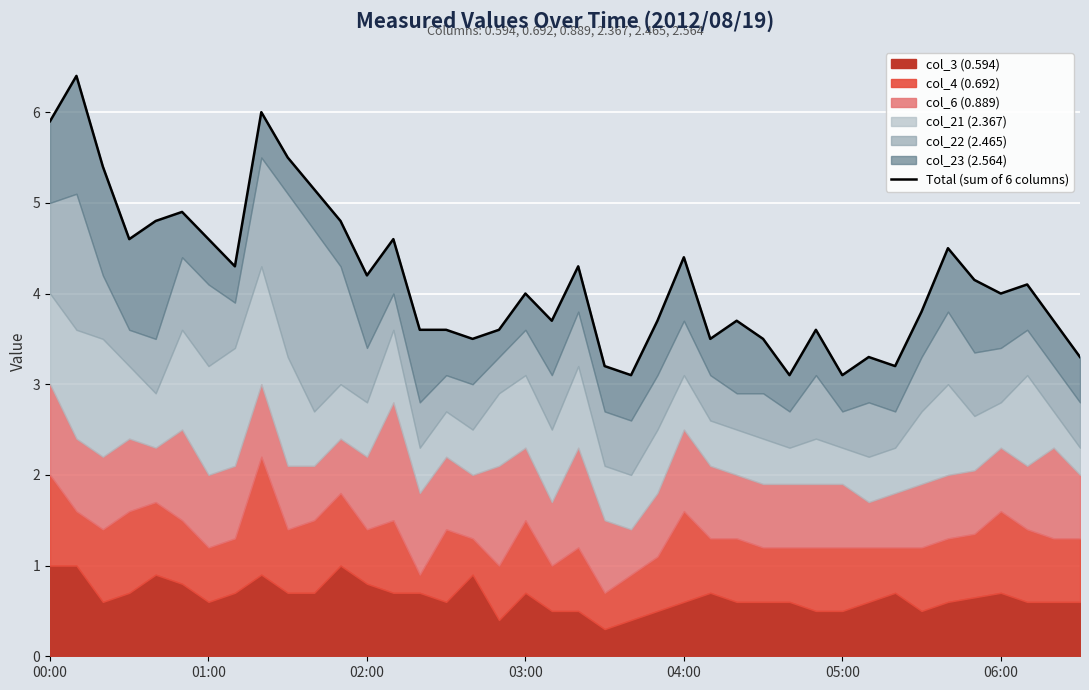

What is the sum of all values?

166.4